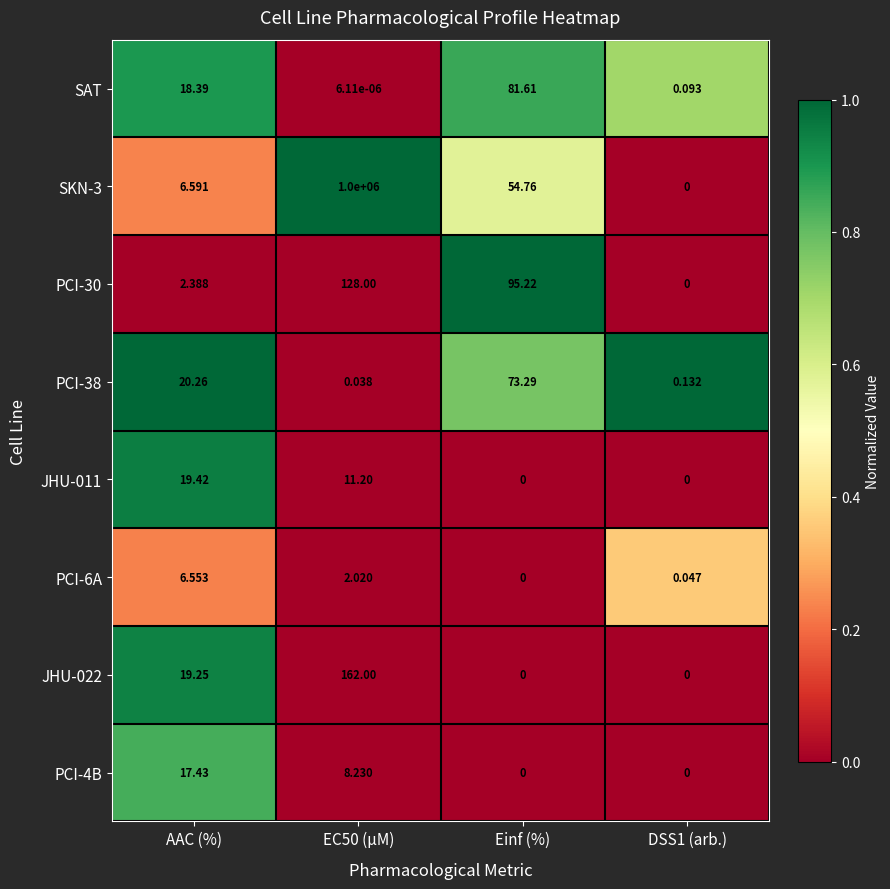

How many categories are shown in the chart?

4